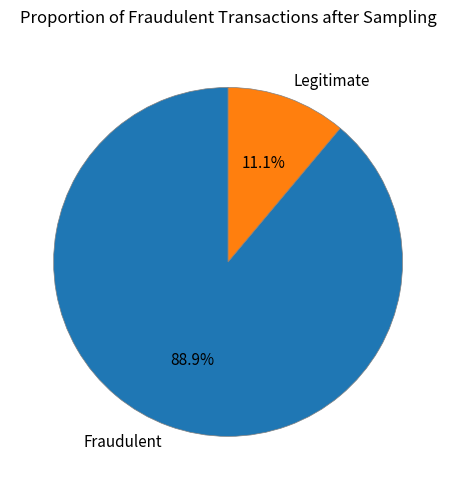

Combined, what portion of the pie is Legitimate and Fraudulent?

100.0%